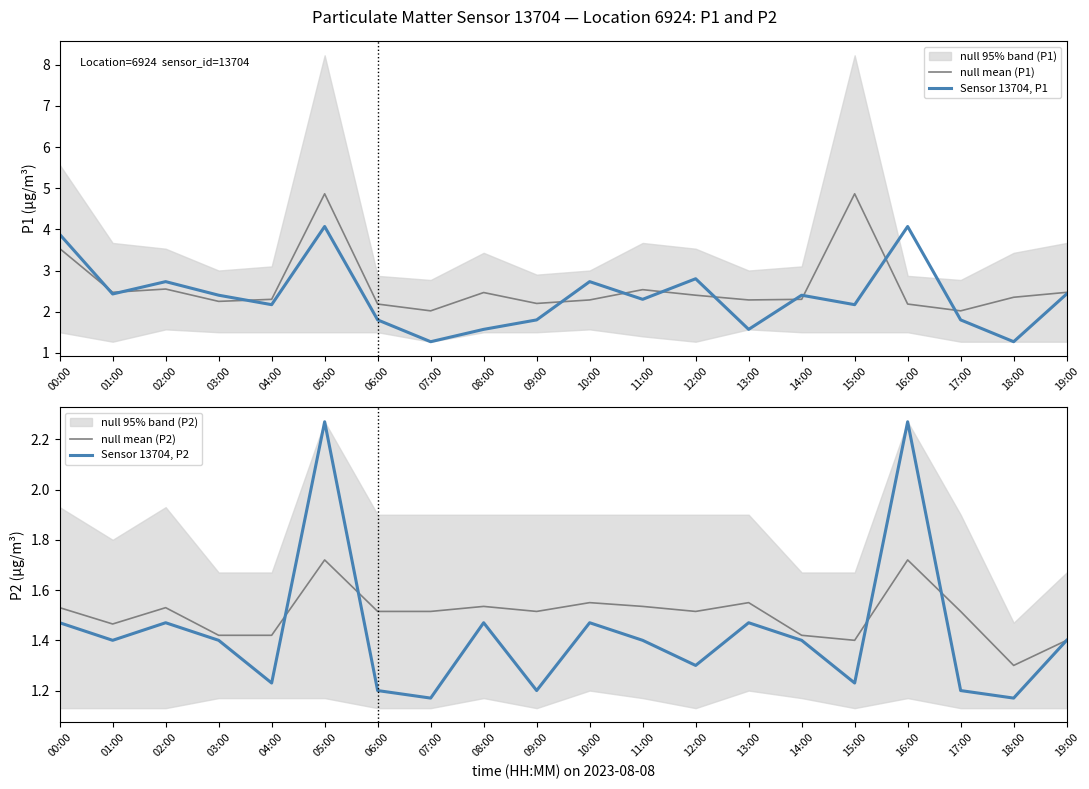

How many values in the Sensor 13704, P1 series exceed 2?

13